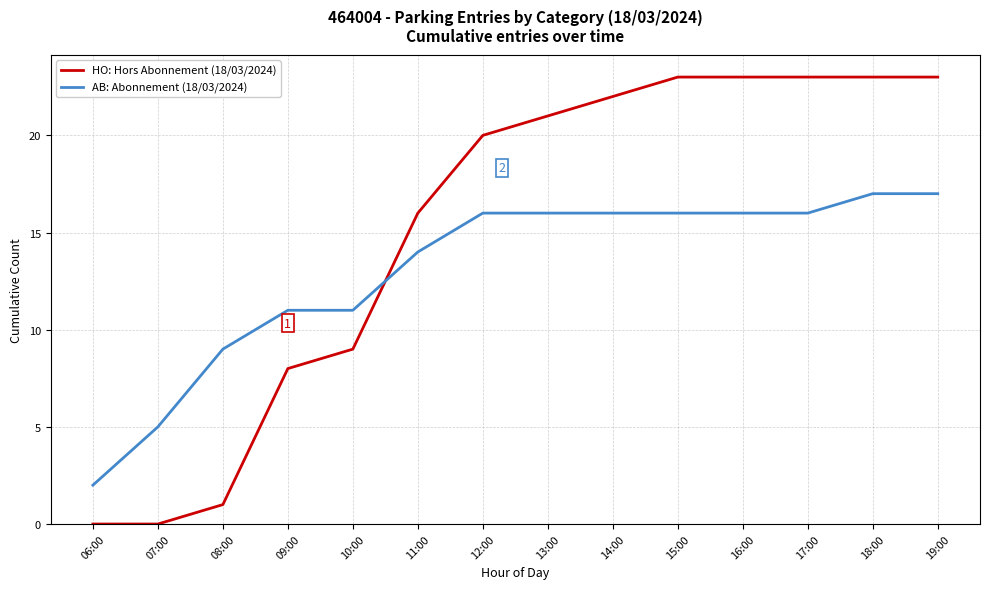

Reading left to right, extract all data points from this chart.

HO: Hors Abonnement (18/03/2024): 06:00=0	07:00=0	08:00=1	09:00=8	10:00=9	11:00=16	12:00=20	13:00=21	14:00=22	15:00=23	16:00=23	17:00=23	18:00=23	19:00=23
AB: Abonnement (18/03/2024): 06:00=2	07:00=5	08:00=9	09:00=11	10:00=11	11:00=14	12:00=16	13:00=16	14:00=16	15:00=16	16:00=16	17:00=16	18:00=17	19:00=17